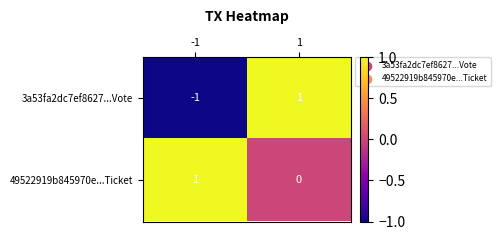

Rank the categories by 49522919b845970e...Ticket value from highest to lowest.

-1, 1